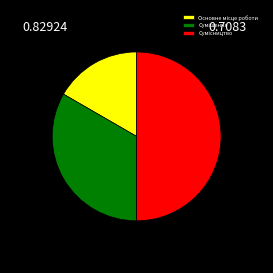

Which category has the smallest portion of the pie?

Основне місце роботи